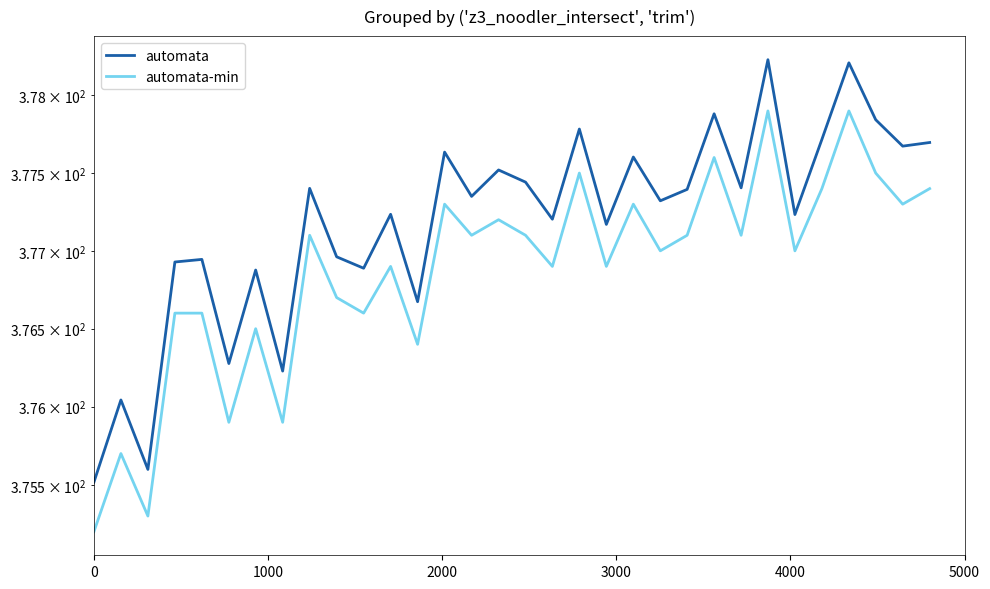

How many categories are shown in the chart?

32